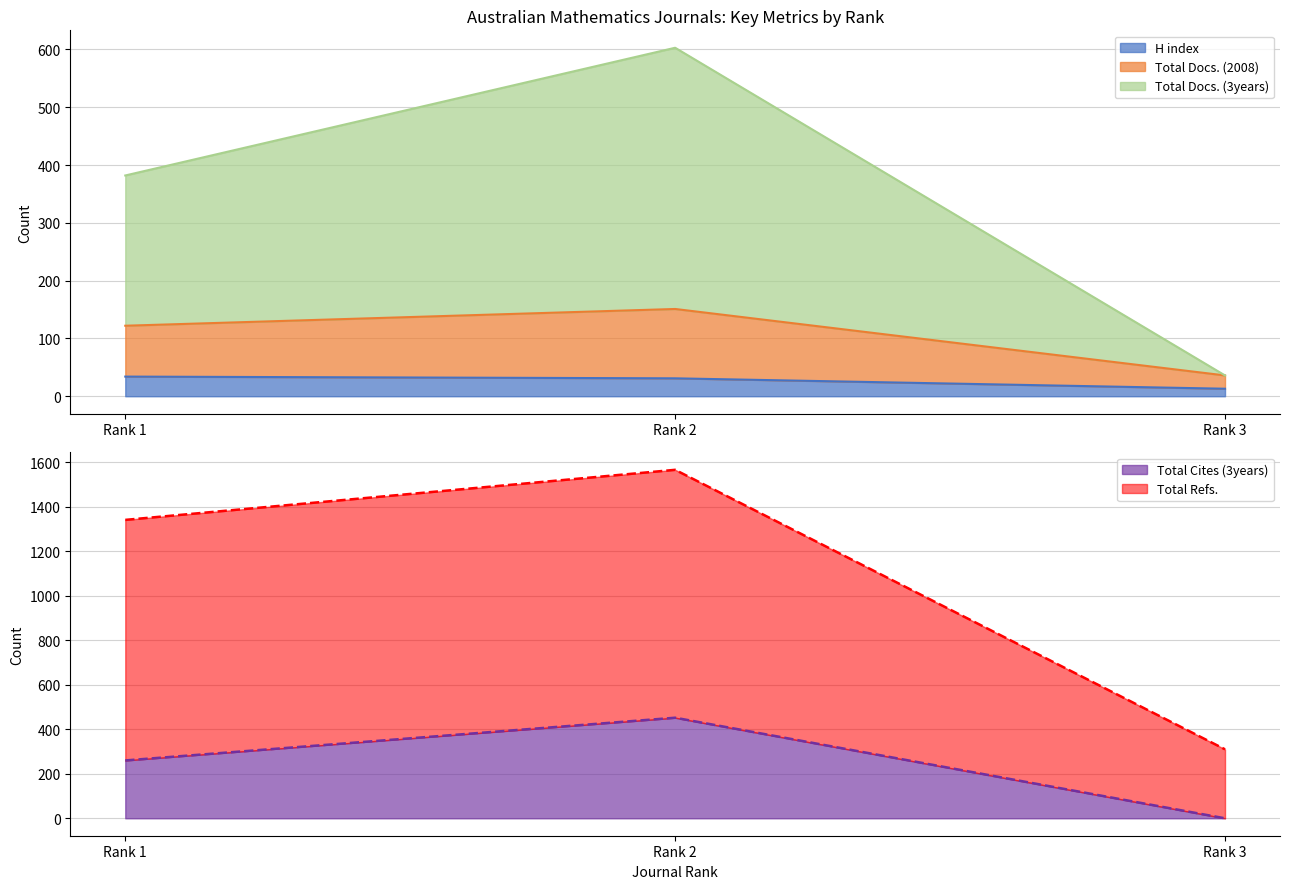

Between Rank 2 and Rank 1, which is larger?

Rank 1